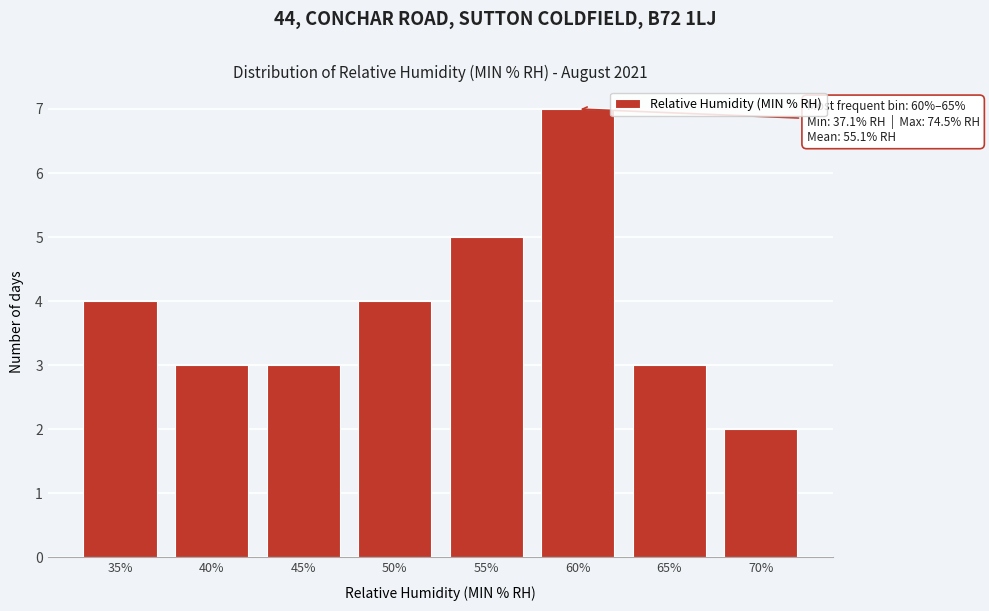

Reading right to left, list all the values displayed in this chart.

70%=2	65%=3	60%=7	55%=5	50%=4	45%=3	40%=3	35%=4